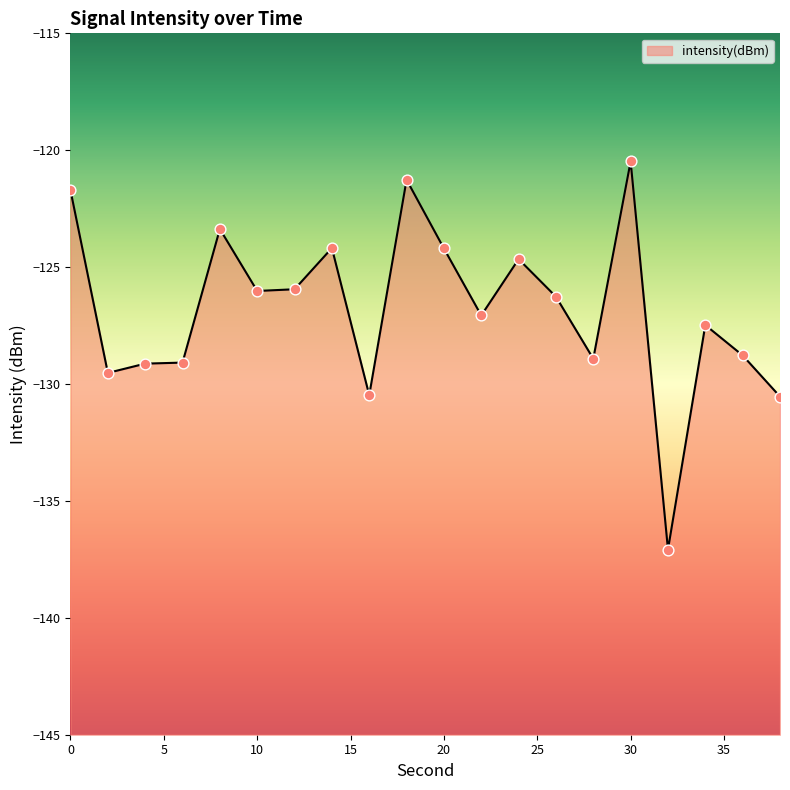

Between 34 and 12, which is larger?

12